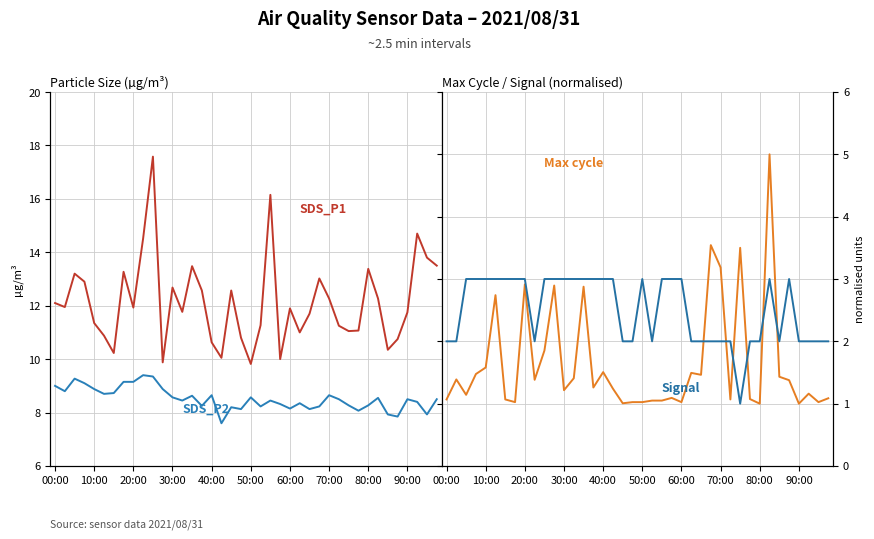

What is the difference between the maximum and minimum values in the Signal series?

2.0